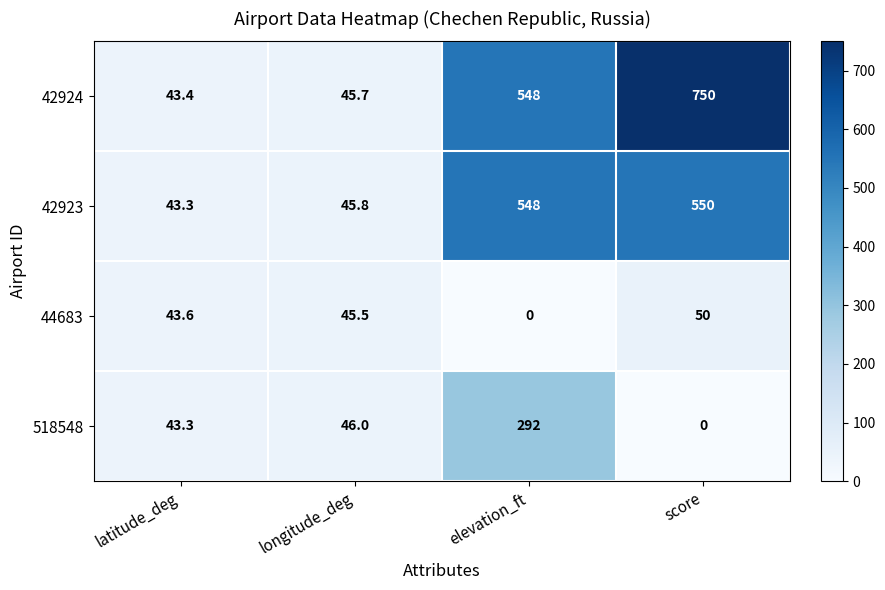

What is the difference between the 42923 values at latitude_deg and longitude_deg?

2.5